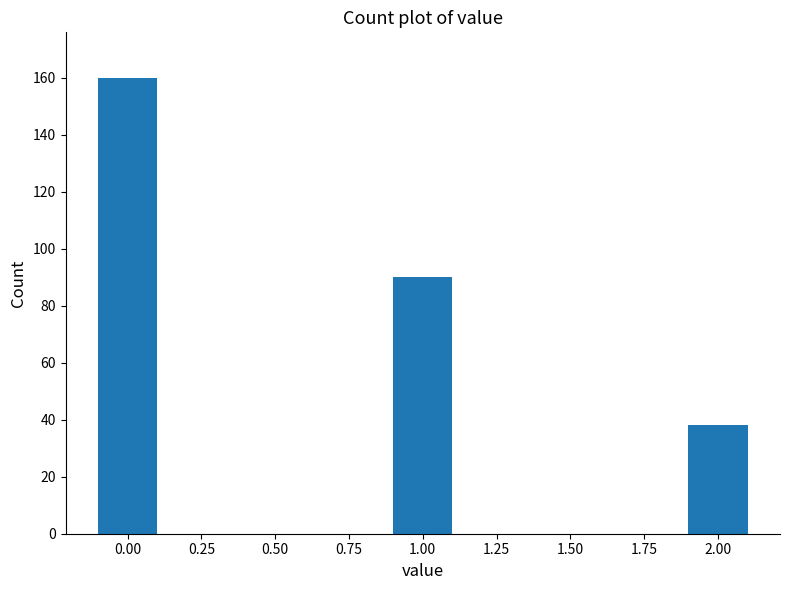

Reading left to right, list all the values displayed in this chart.

0.00=160	1.00=90	2.00=38